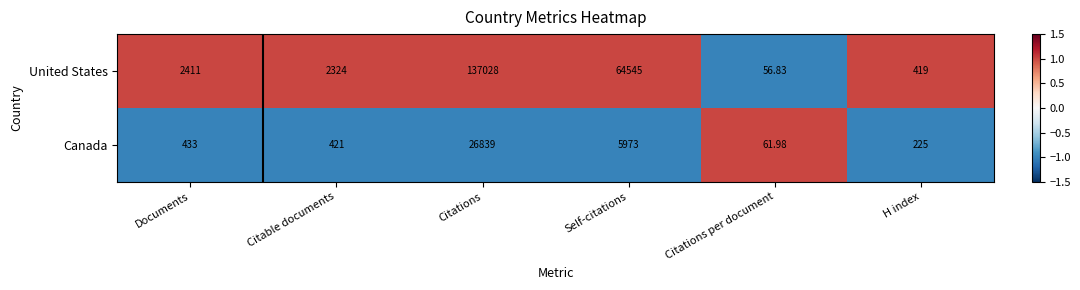

Which category has the lowest value across all series?

Citations per document